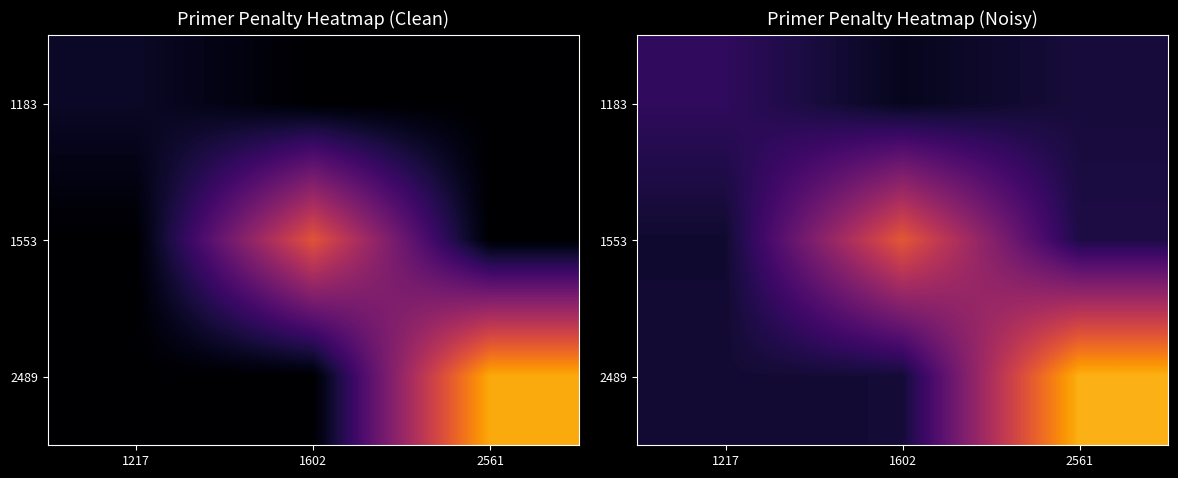

What is the total value across all series at 1217?

0.8